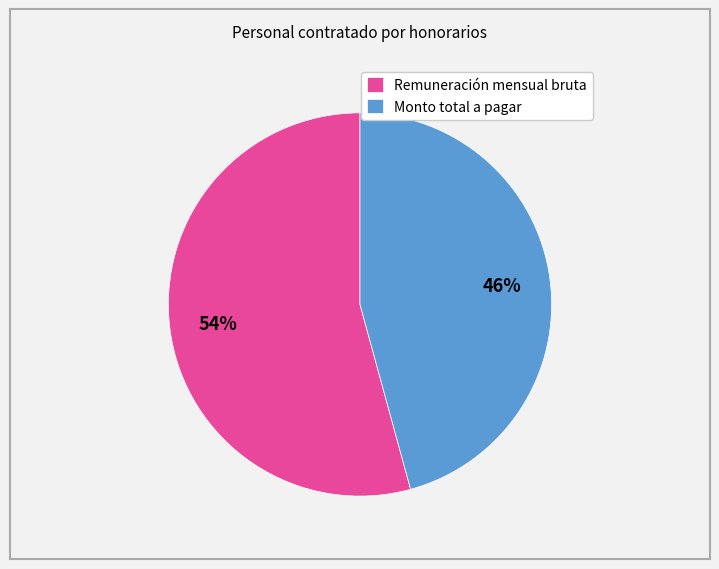

Is it true that Monto total a pagar is 51% of the pie?

False